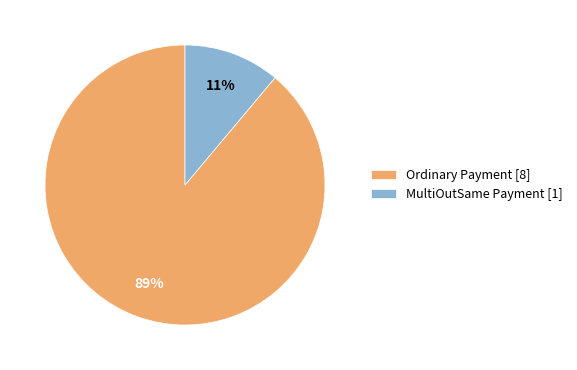

Rank the categories by value from highest to lowest.

Ordinary Payment, MultiOutSame Payment